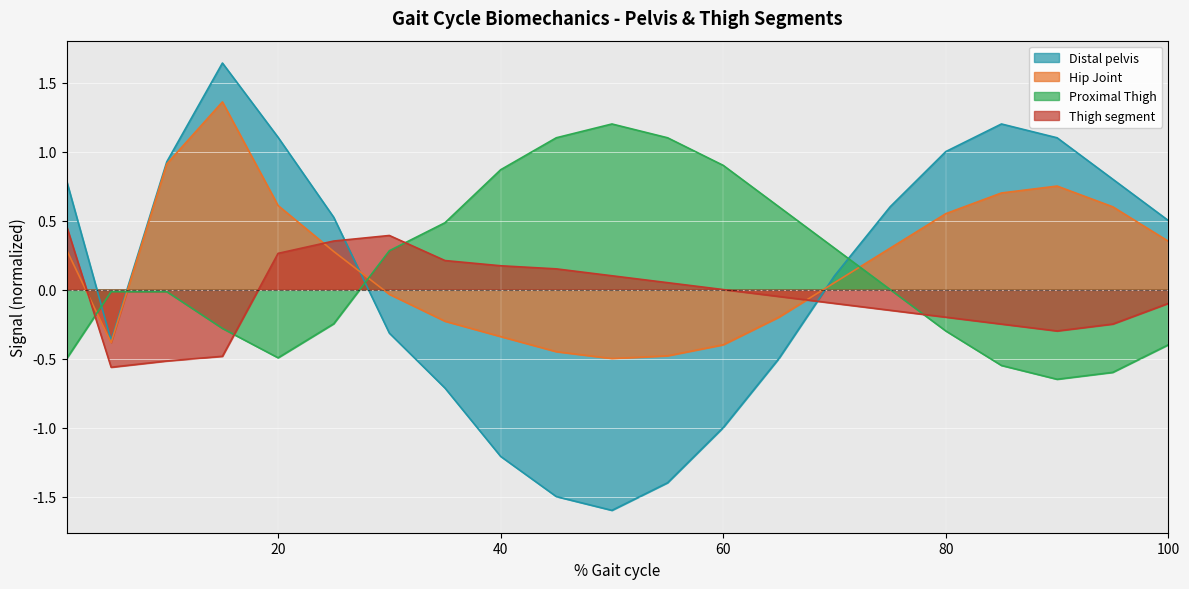

Which has a higher value, 25 or 95?

95